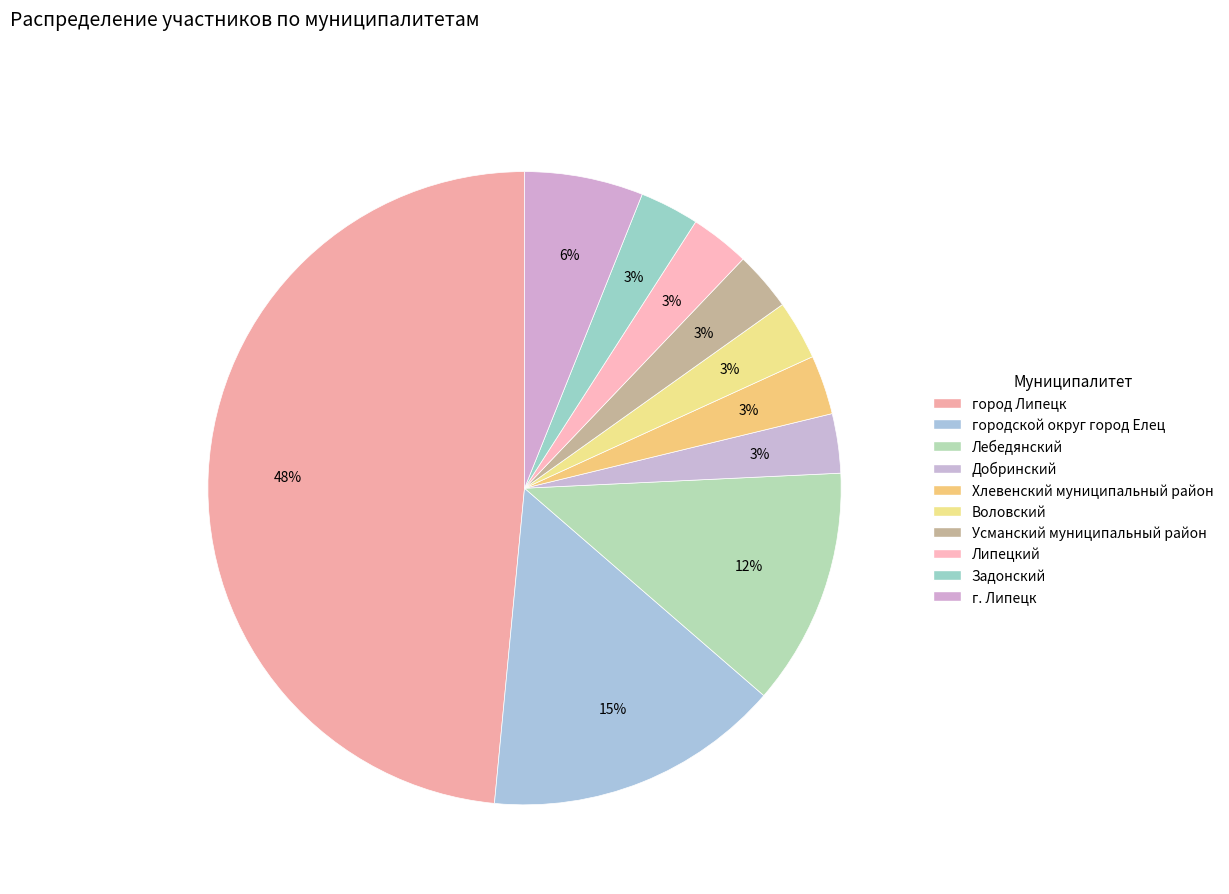

To the nearest percent, what is the combined percentage of город Липецк and Усманский муниципальный район?

52%